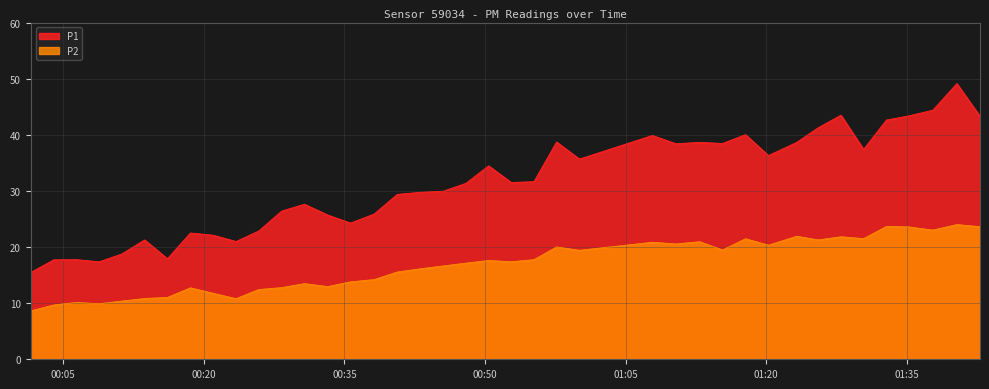

What is the difference between the maximum and minimum values in the P1 series?

33.7